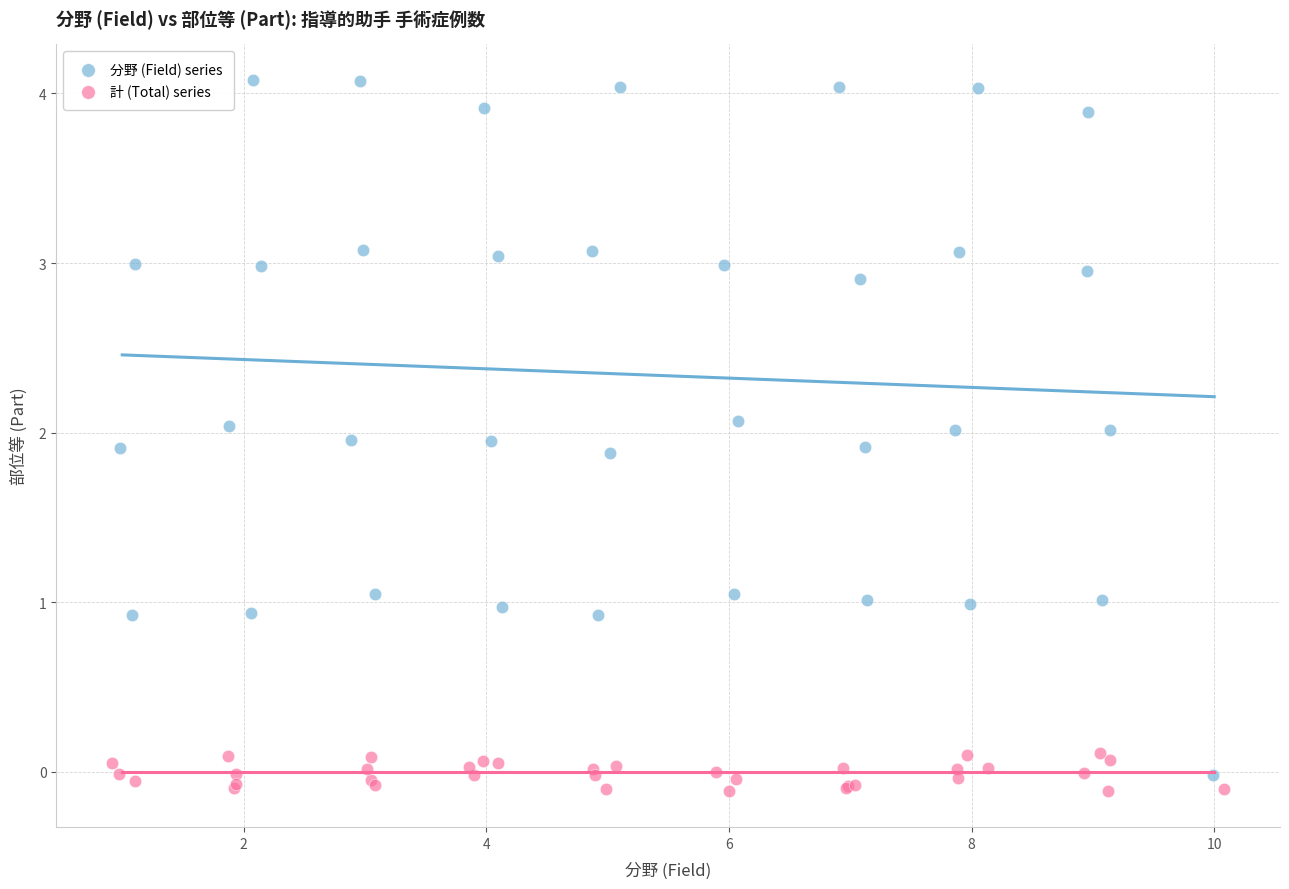

Which series contains the highest Y value?

分野 (Field) series